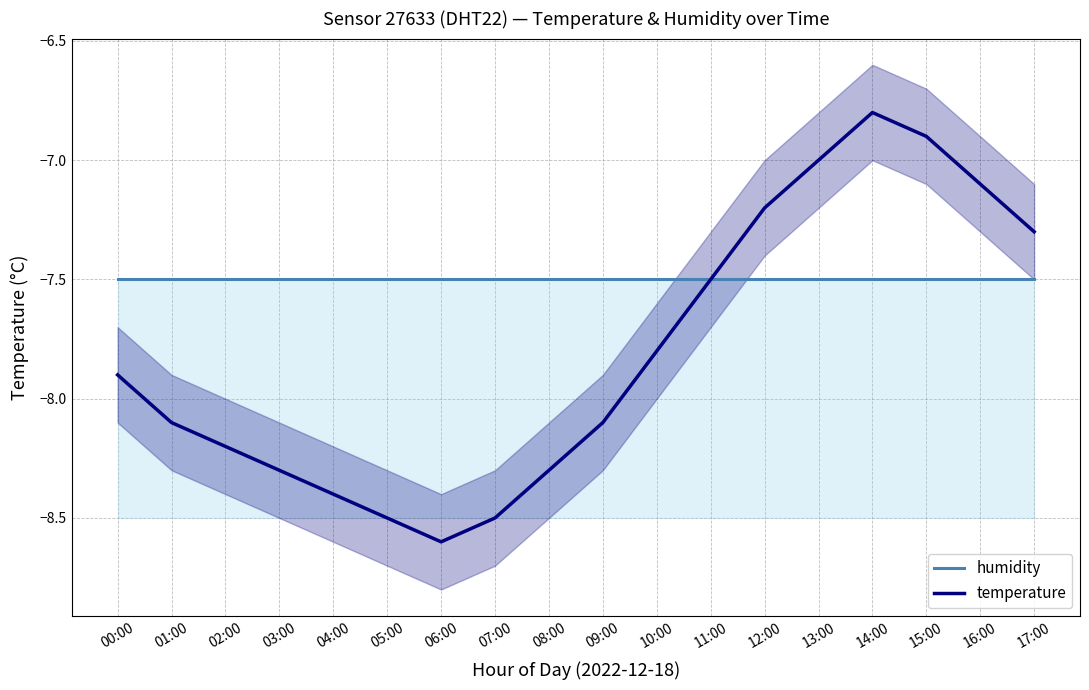

Is it true that temperature equals -7.0 at 13:00?

True